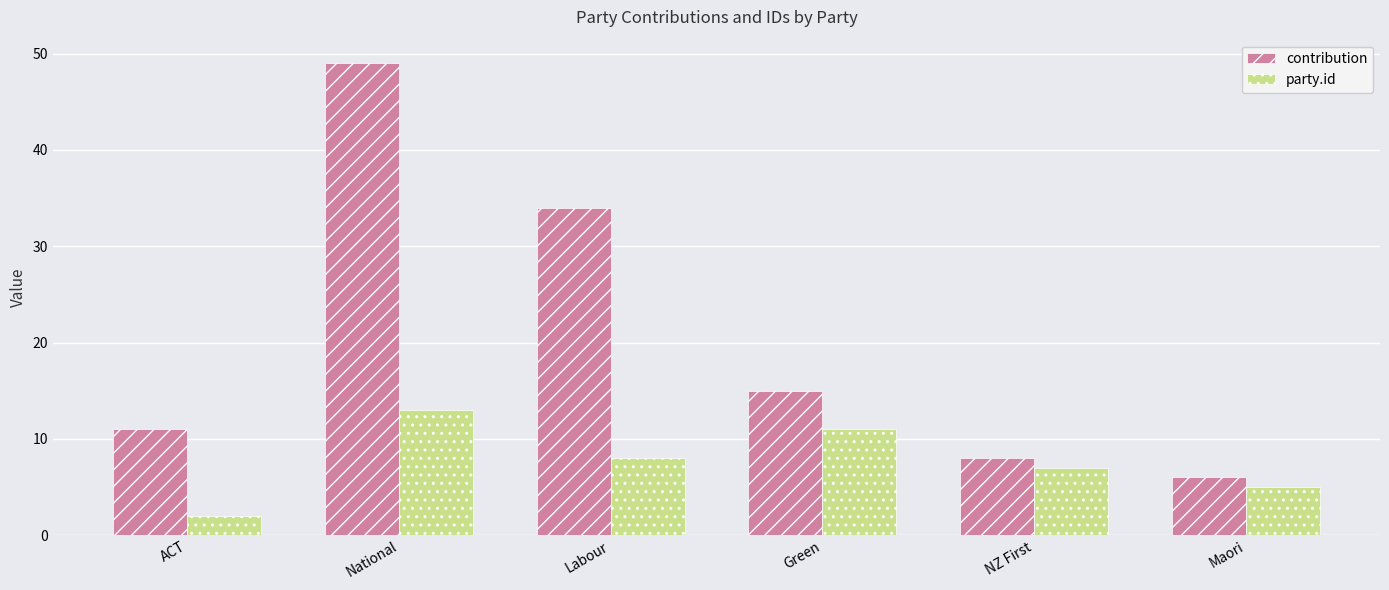

What is the label of the 3rd bar from the right?

Green